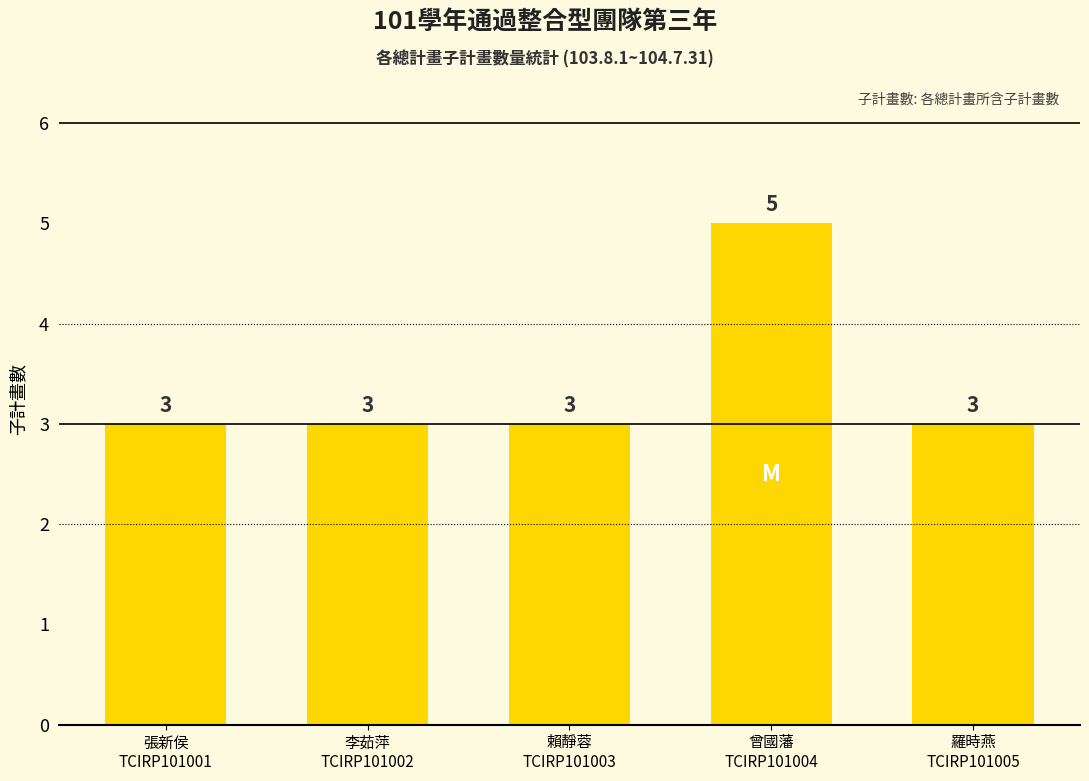

Does the chart contain stacked bars?

No